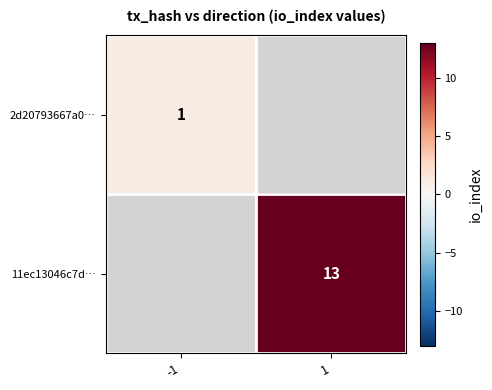

True or false: 11ec13046c7d… has a value of 8.1 at 1.

False